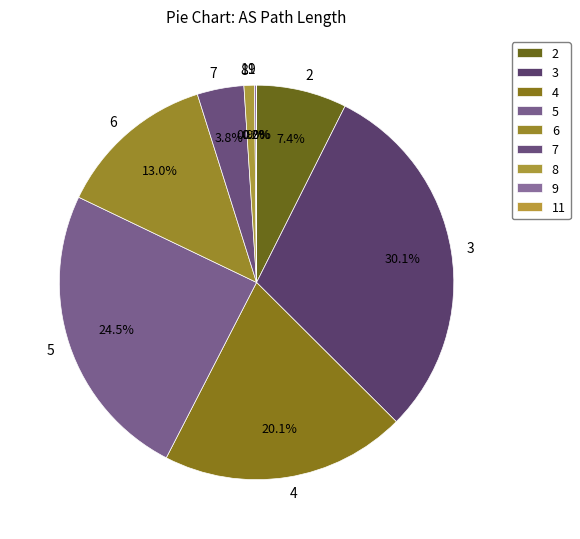

Which slice is the largest?

3